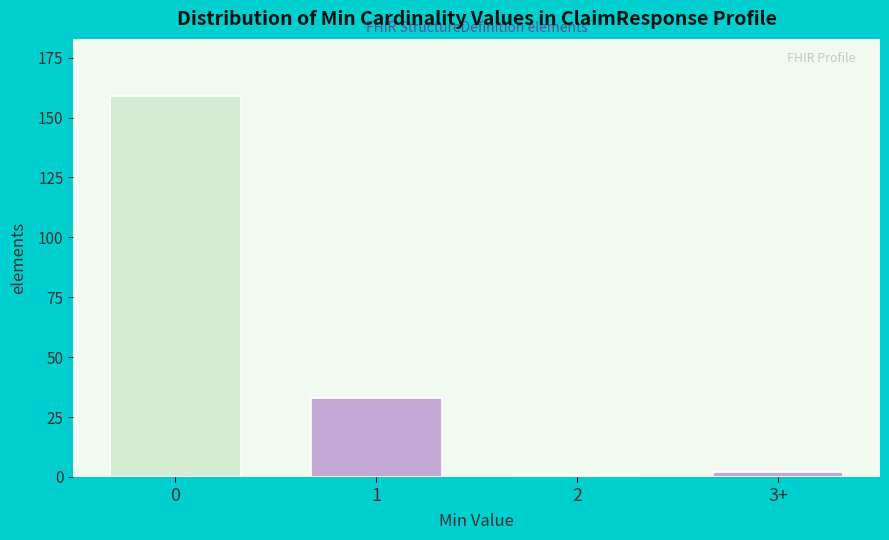

Reading left to right, transcribe all the data shown in this chart.

0=159	1=33	2=0	3+=2